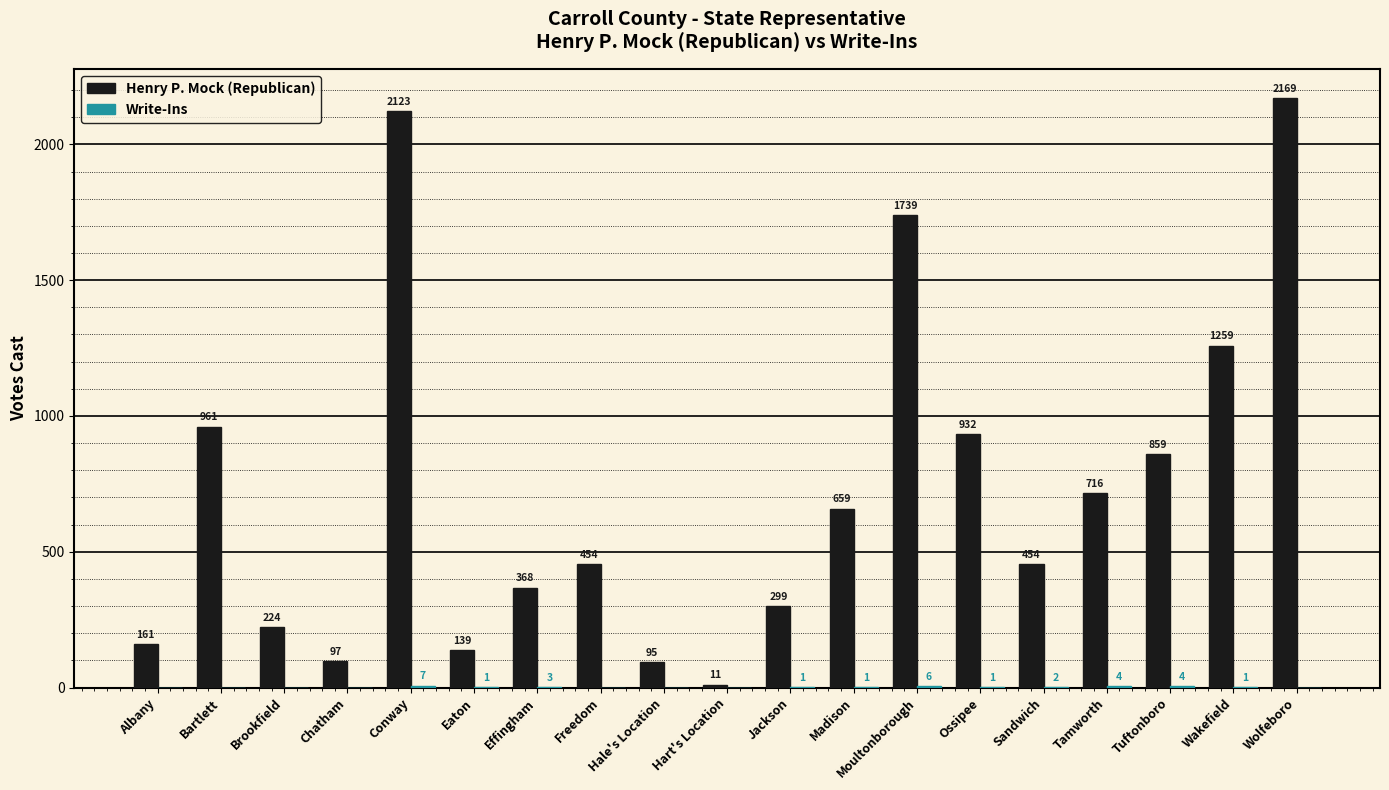

Are the bars horizontal?

No